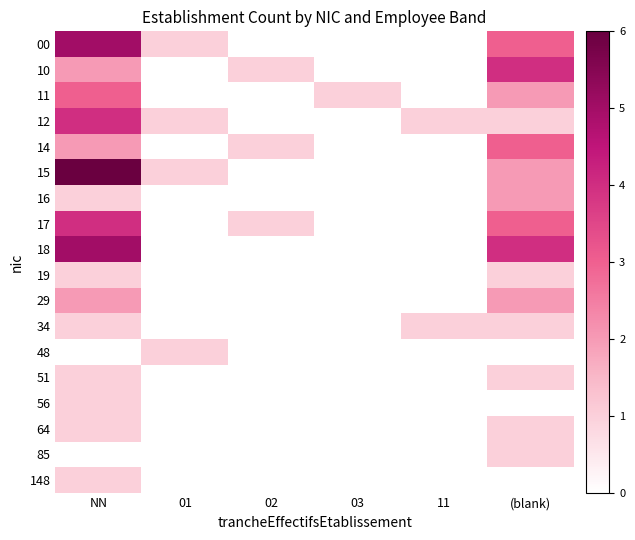

At which category does the chart reach its minimum across all series?

02